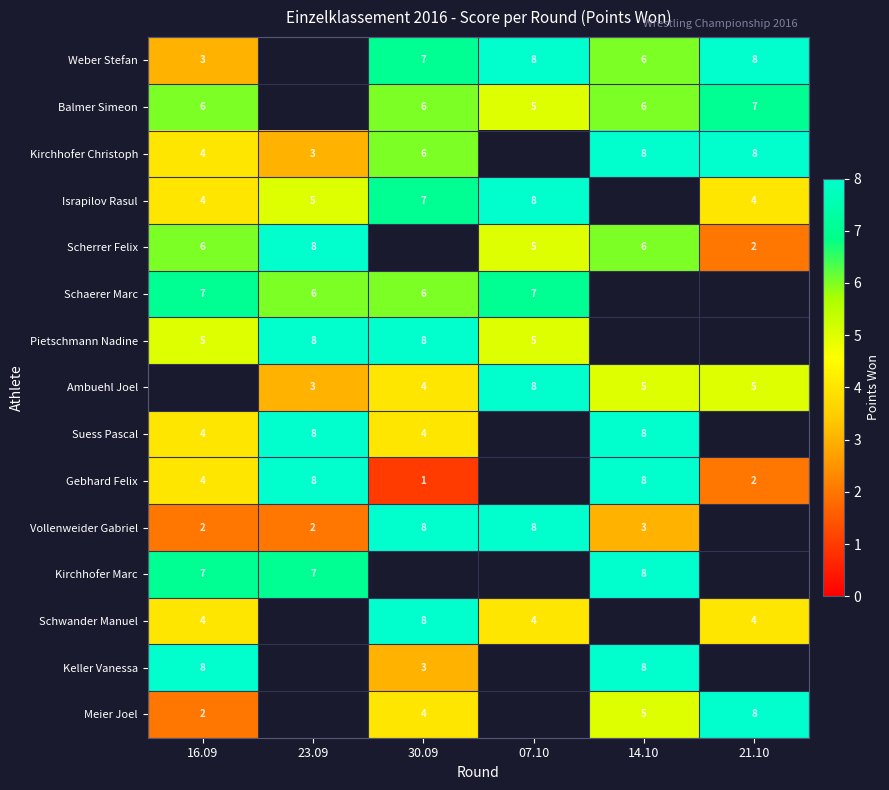

True or false: Weber Stefan has a value of 2 at 14.10.

False